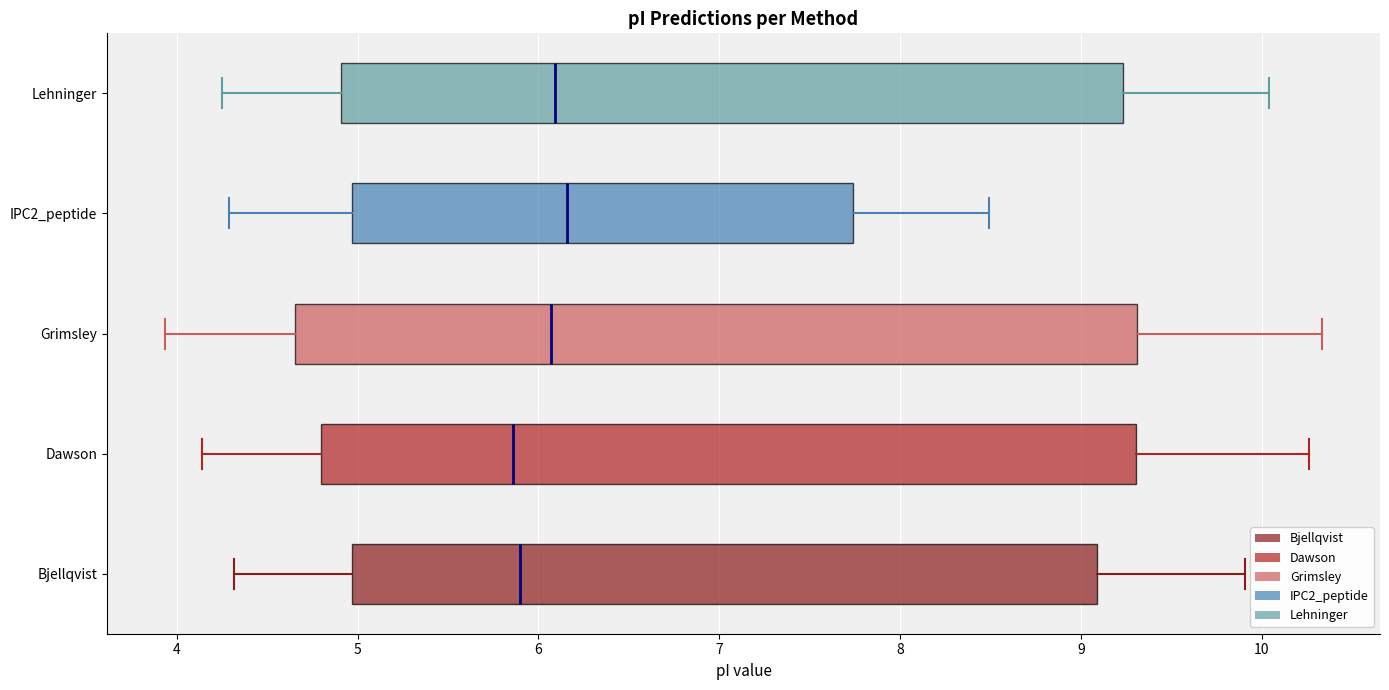

Where is the right edge of the box for Bjellqvist on the x-axis? The values are not printed on the chart, so give them approximately, as read against the axis.

9.1